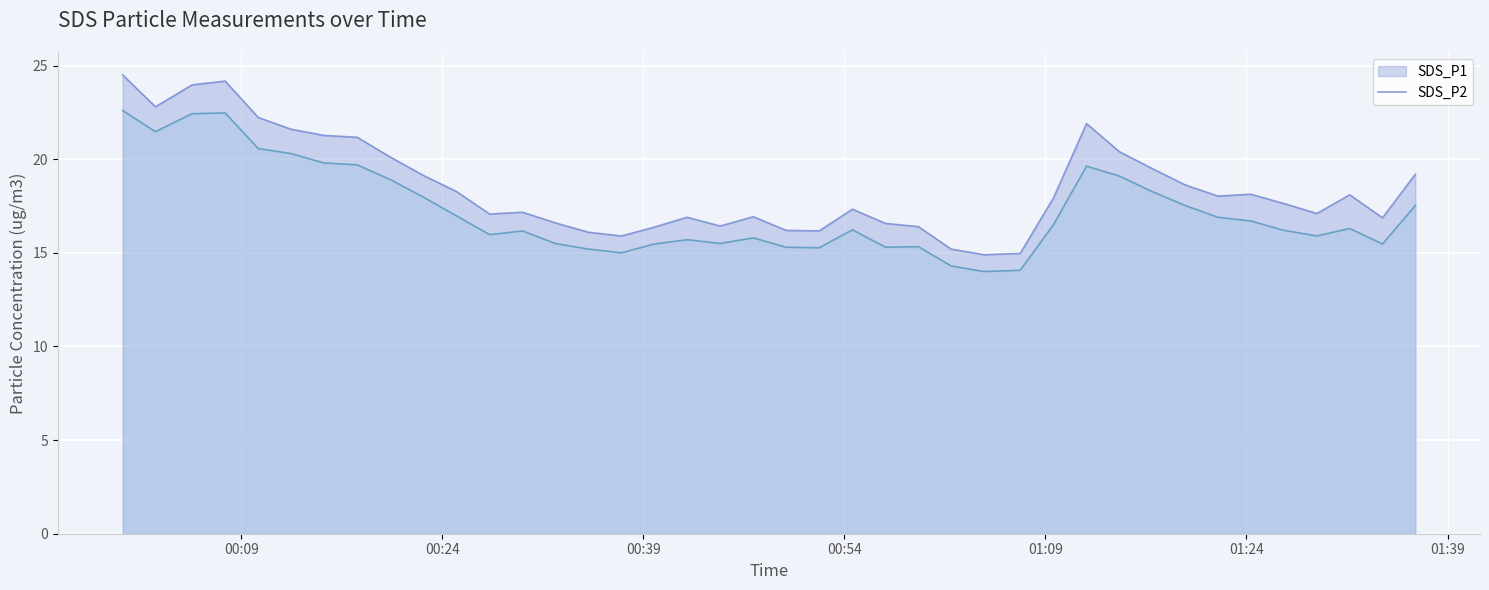

At how many categories does at least one series exceed 14?

40